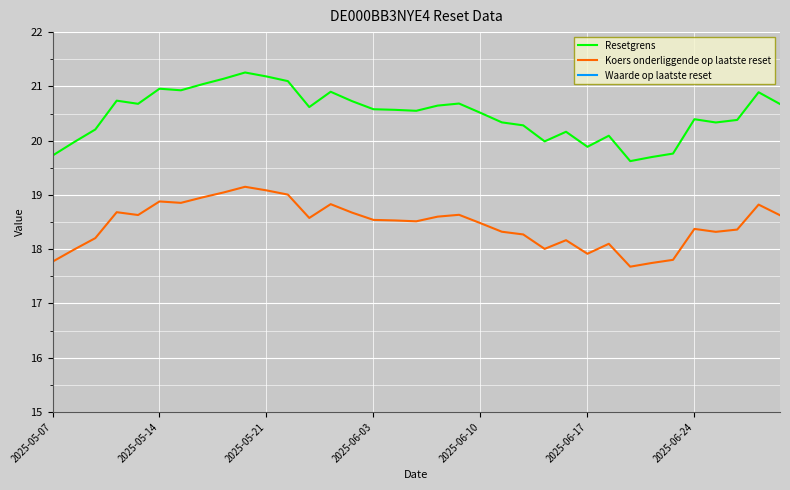

What is the difference between the maximum and minimum values in the Koers onderliggende op laatste reset series?

1.5